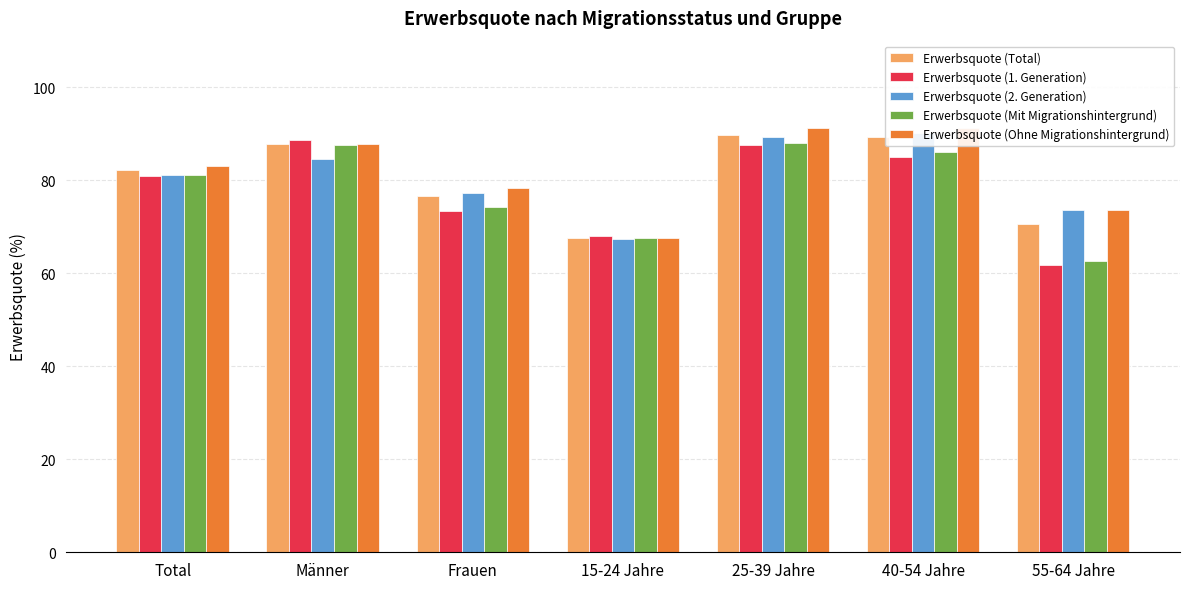

True or false: Erwerbsquote (Total) has a value of 70.5 at 55-64 Jahre.

True